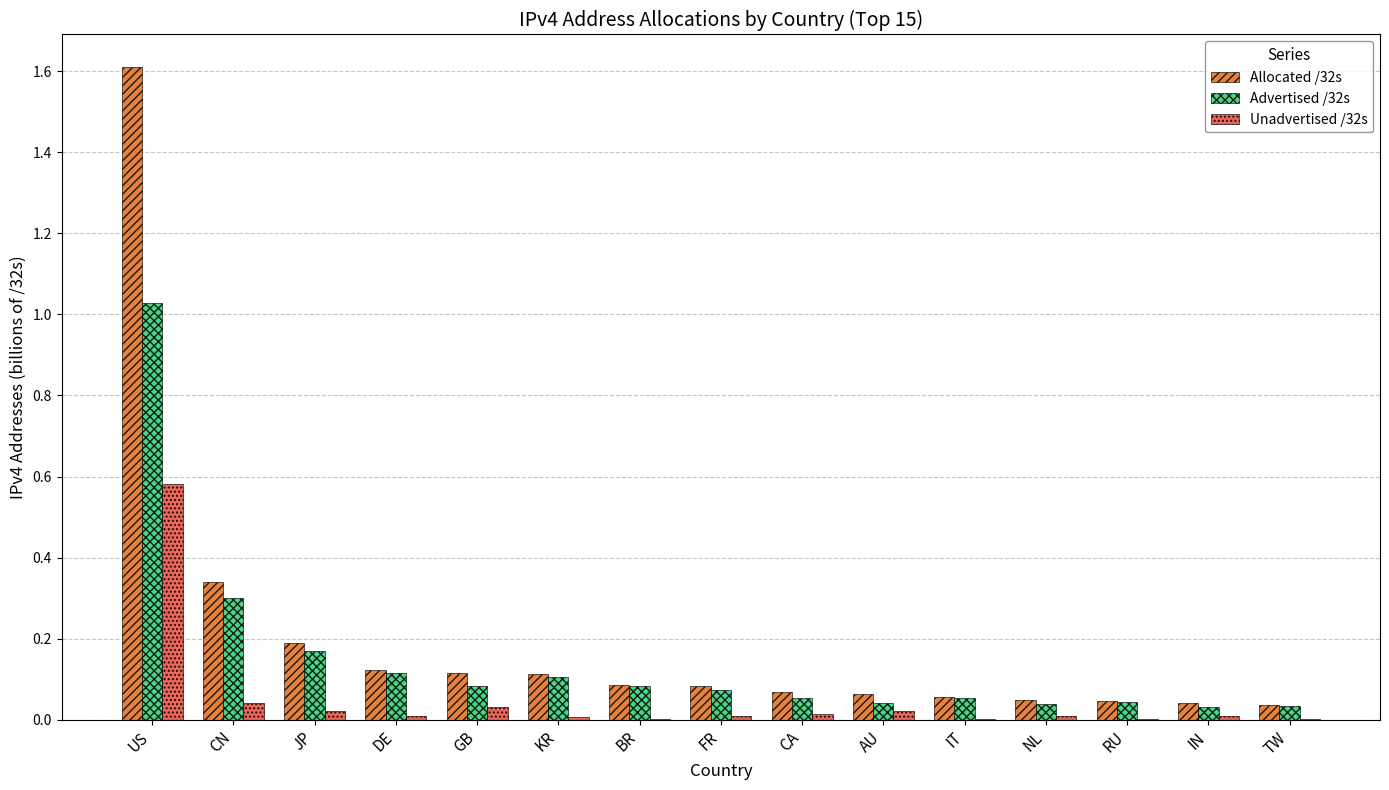

Which category has the highest value in the Allocated /32s series?

US